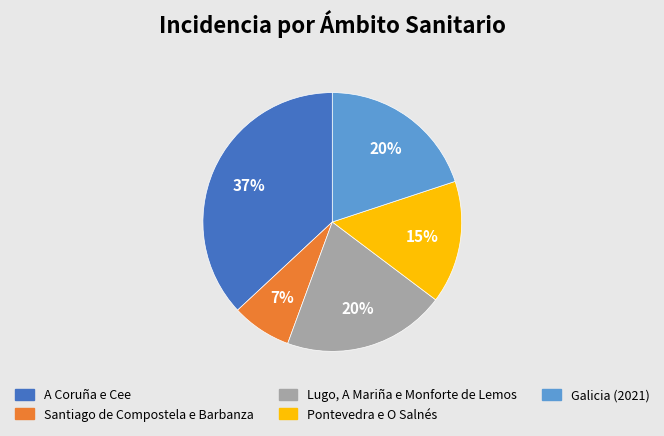

How many slices are in this pie chart?

5